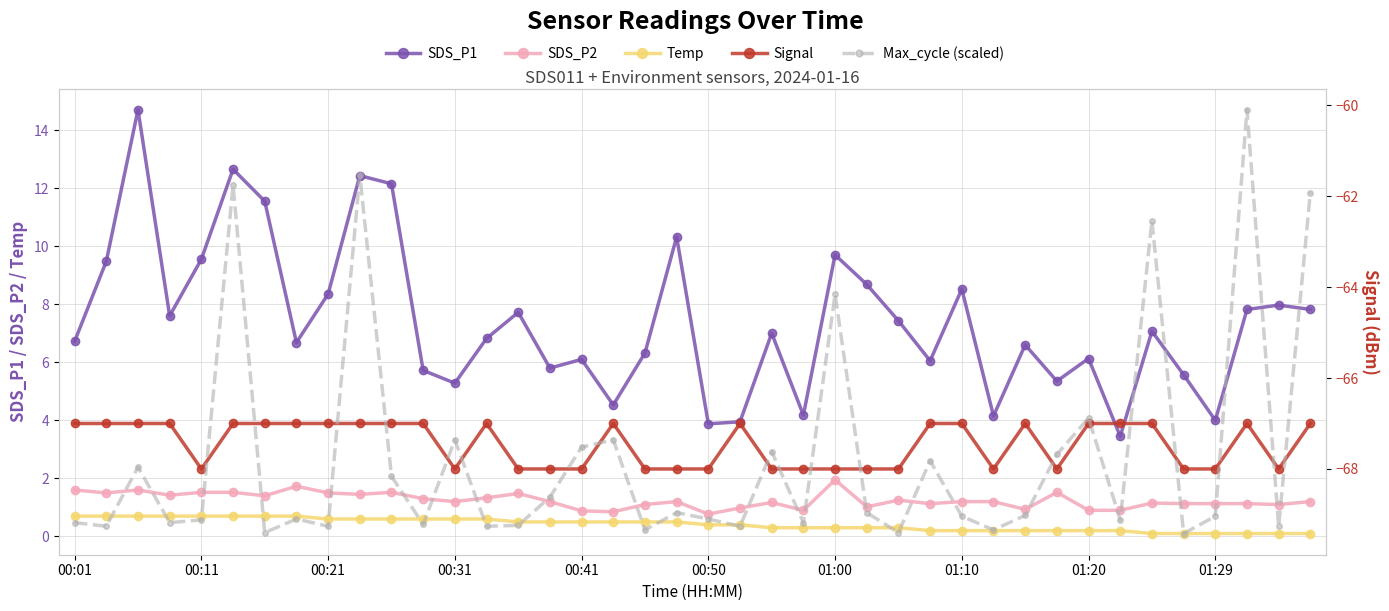

What position from the left is 23?

24